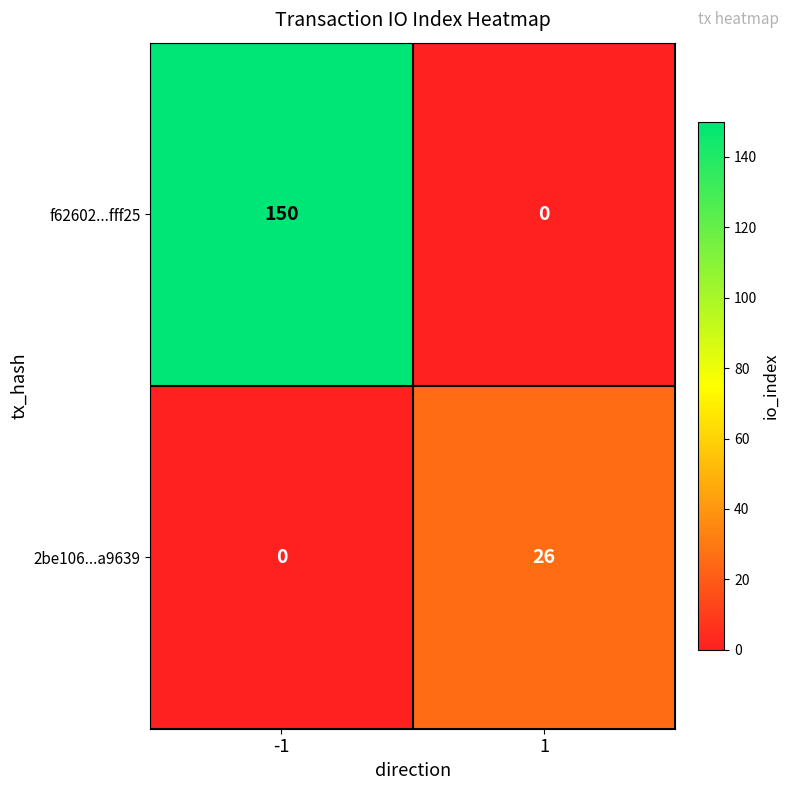

Reading left to right, what are all the values shown in this chart?

f62602...fff25: -1=150	1=0
2be106...a9639: -1=0	1=26